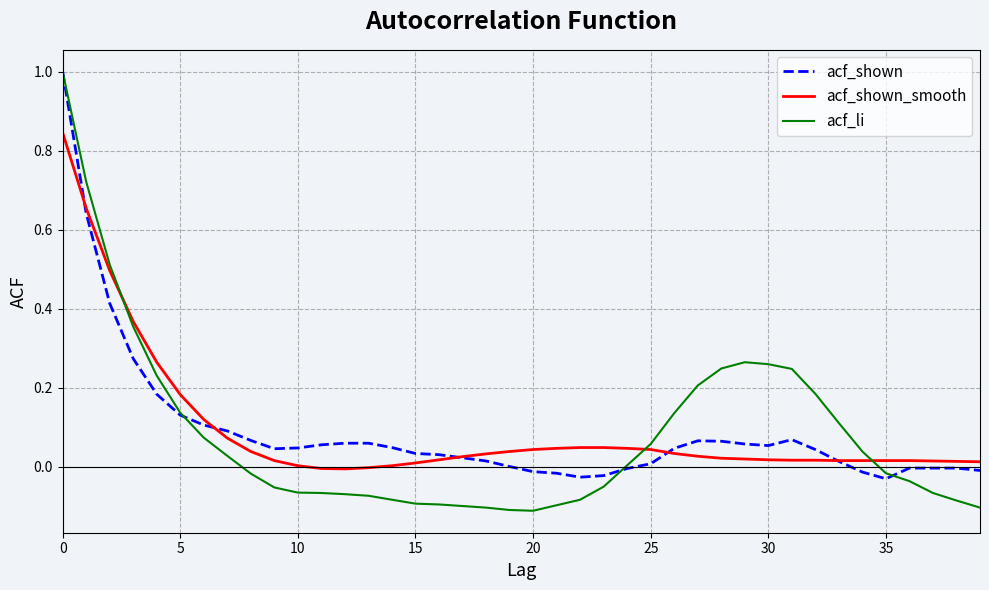

What is the difference between the maximum and minimum values in the acf_shown series?

1.0